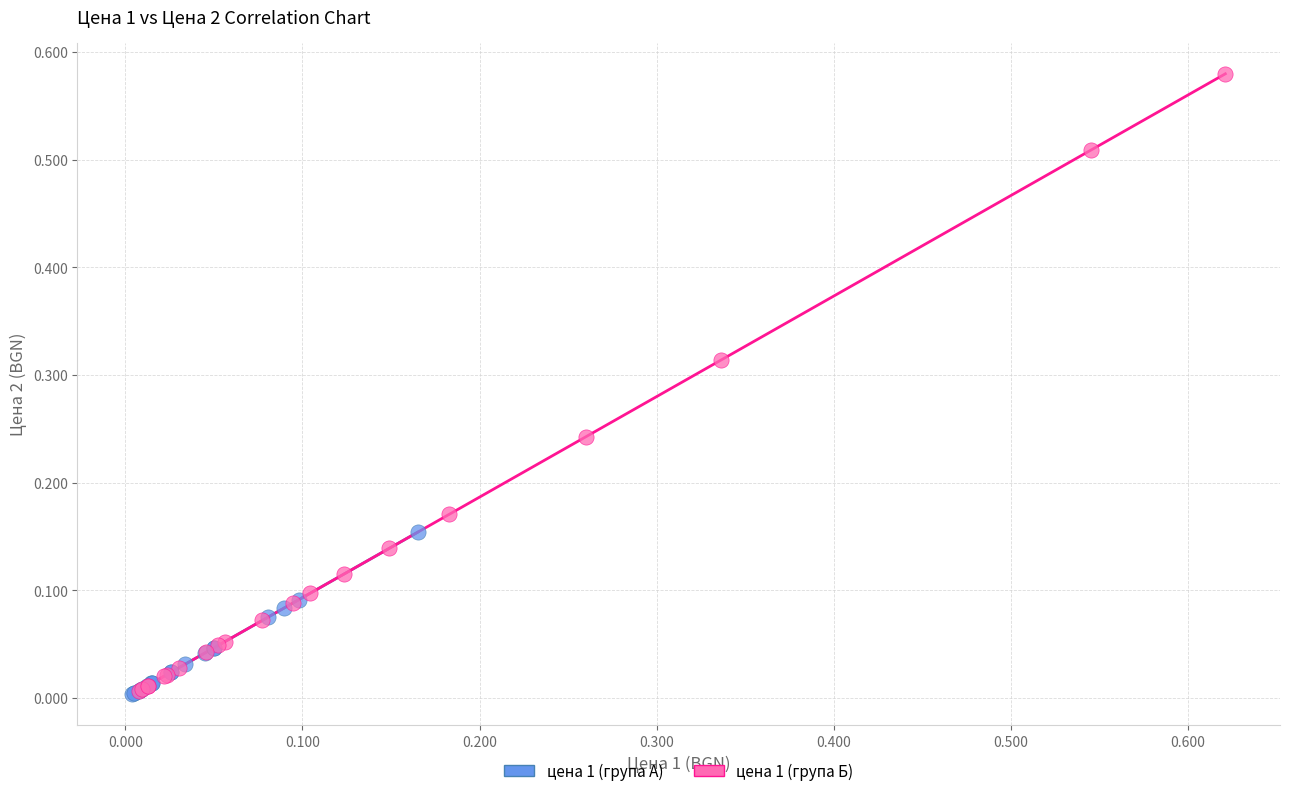

Which series has the largest Y range (max minus min)?

цена 1 (група Б)